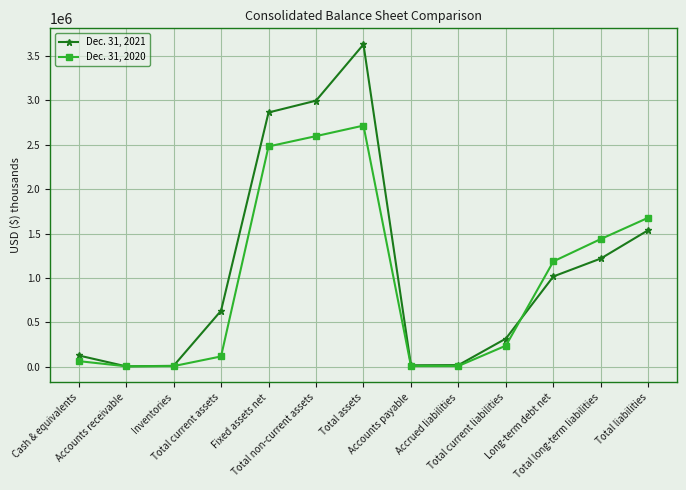

At which category does Dec. 31, 2020 reach its first local peak?

Total assets